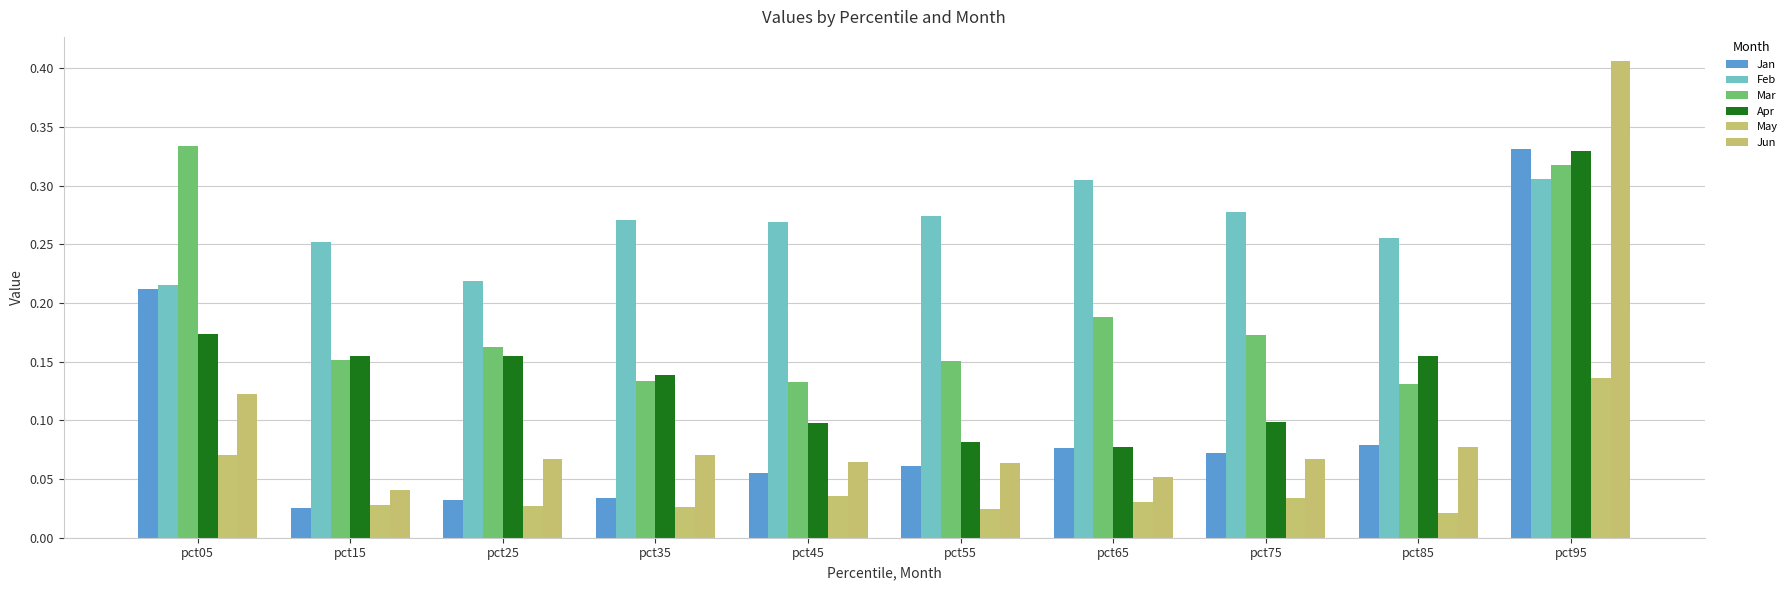

What is the sum of all Feb values?

2.6